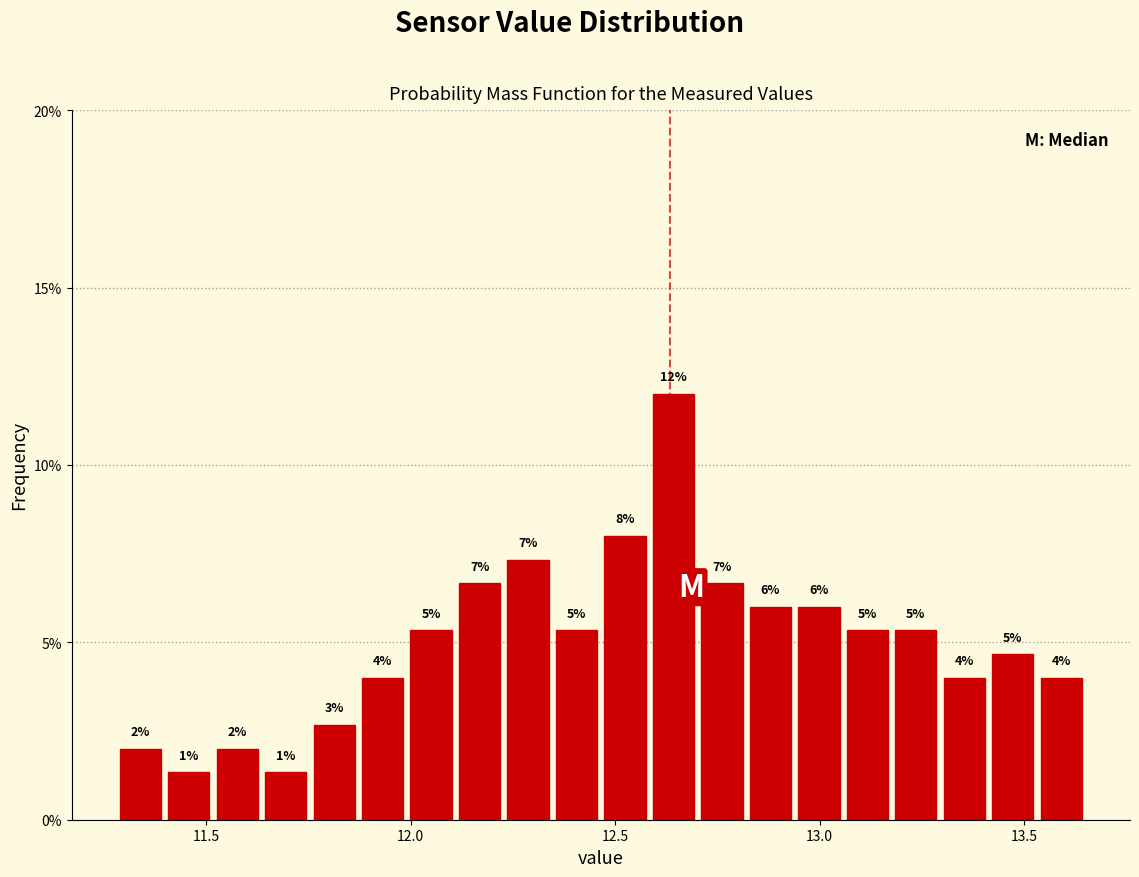

Read against the x-axis, roughly where is the centre of the tallest bar?

12.65